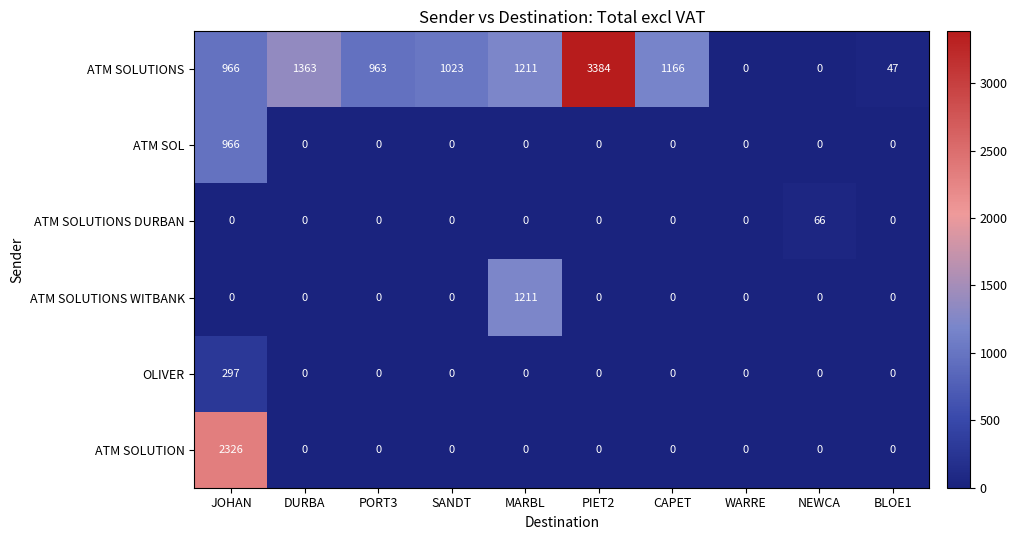

List the series in order of their peak value, highest first.

ATM SOLUTIONS, ATM SOLUTION, ATM SOLUTIONS WITBANK, ATM SOL, OLIVER, ATM SOLUTIONS DURBAN